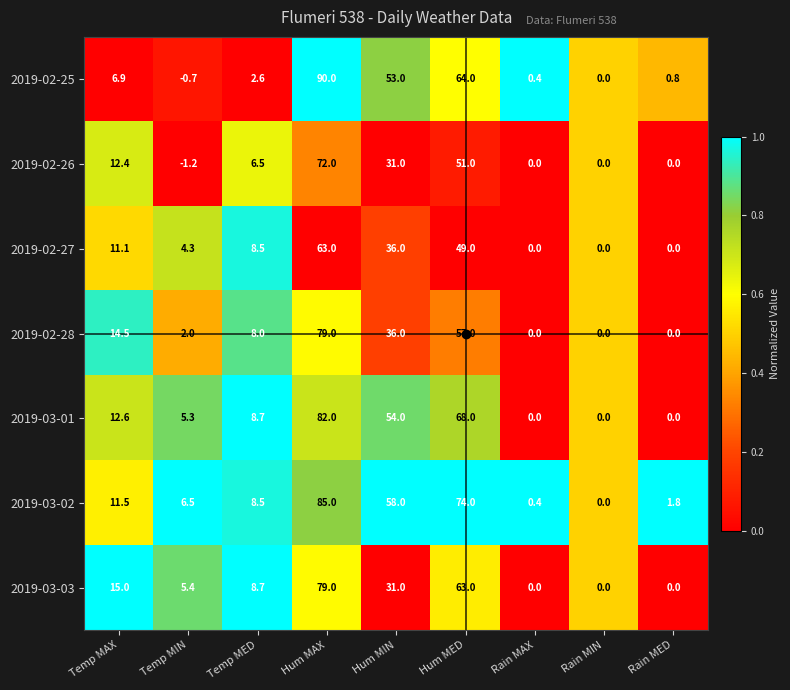

Is it true that 2019-02-26 equals 21.6 at Hum MED?

False